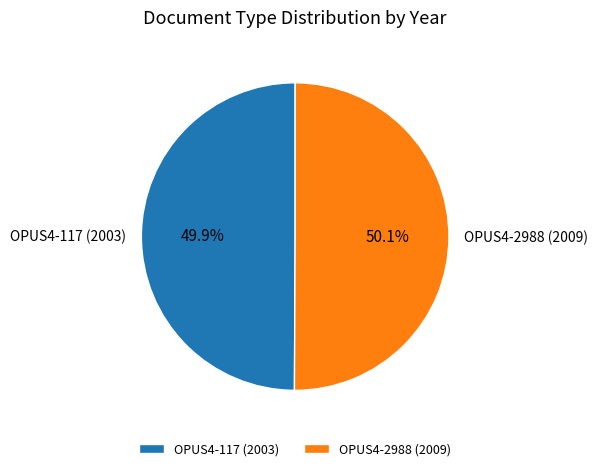

Does any single category account for the majority?

Yes